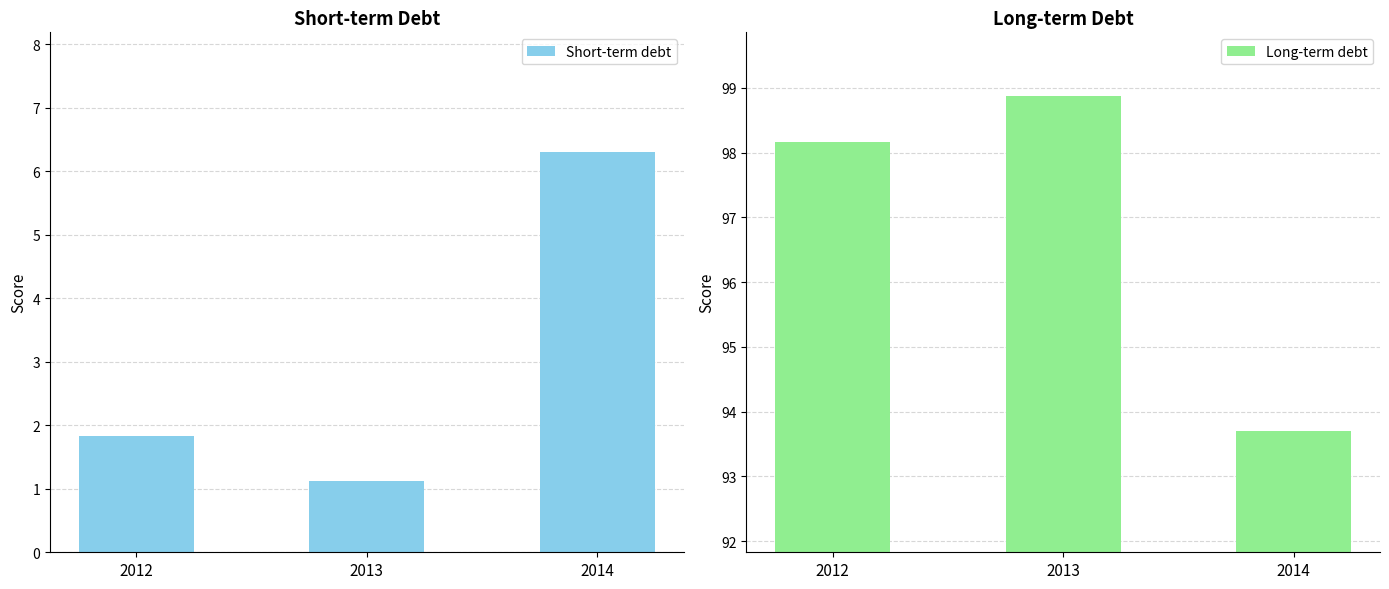

What is the value of the Short-term debt bar at the 2nd from the left?

1.1